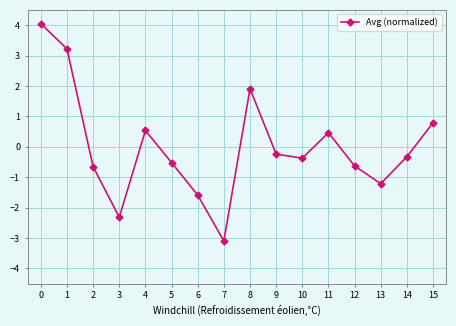

What is the minimum value shown in the chart?

-3.1